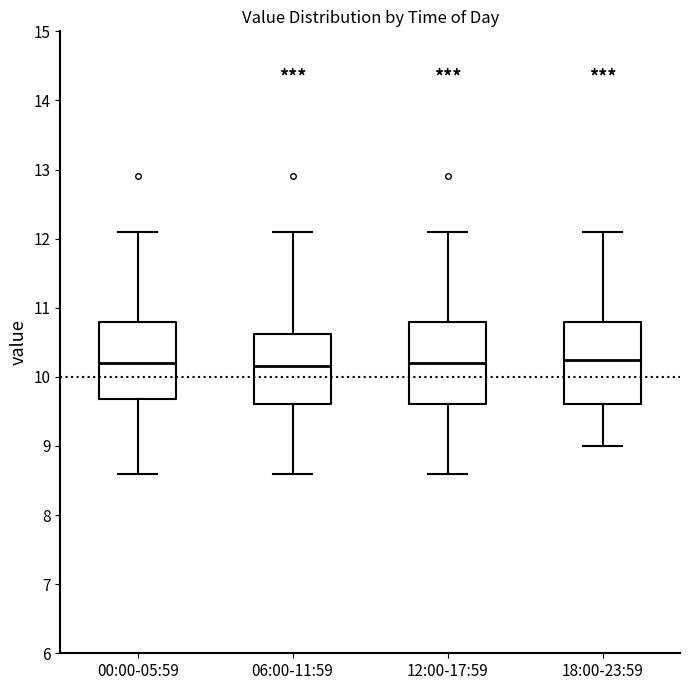

Reading left to right, read every box against the y-axis: the position of its median line, the range the box covers, and the ends of its whiskers. The values are not printed on the chart, so give them approximately, as read against the axis.

00:00-05:59: median 10.2, box 9.7 to 10.8, whiskers 8.6 to 12.1
06:00-11:59: median 10.2, box 9.6 to 10.6, whiskers 8.6 to 12.1
12:00-17:59: median 10.2, box 9.6 to 10.8, whiskers 8.6 to 12.1
18:00-23:59: median 10.3, box 9.6 to 10.8, whiskers 9.0 to 12.1